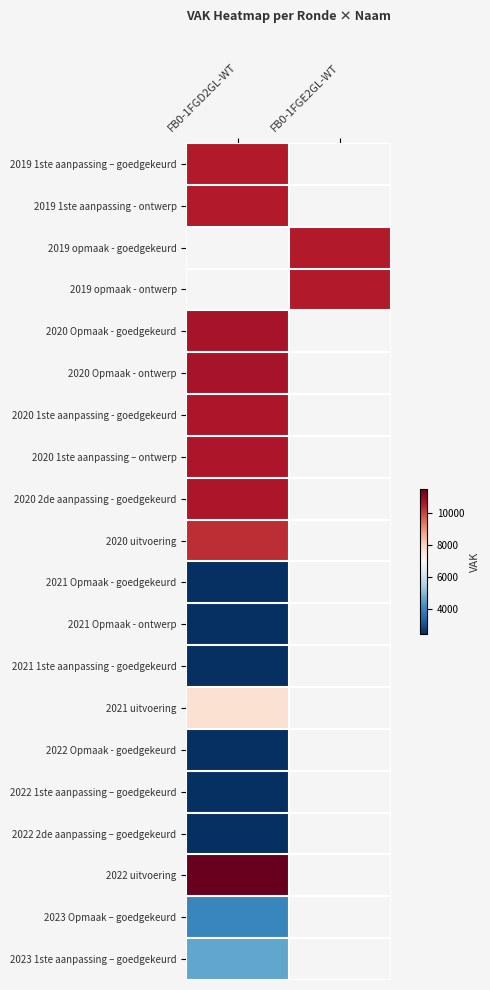

The value of 2020 2de aanpassing - goedgekeurd at FB0-1FGD2GL-WT is 10644.0. True or false?

True